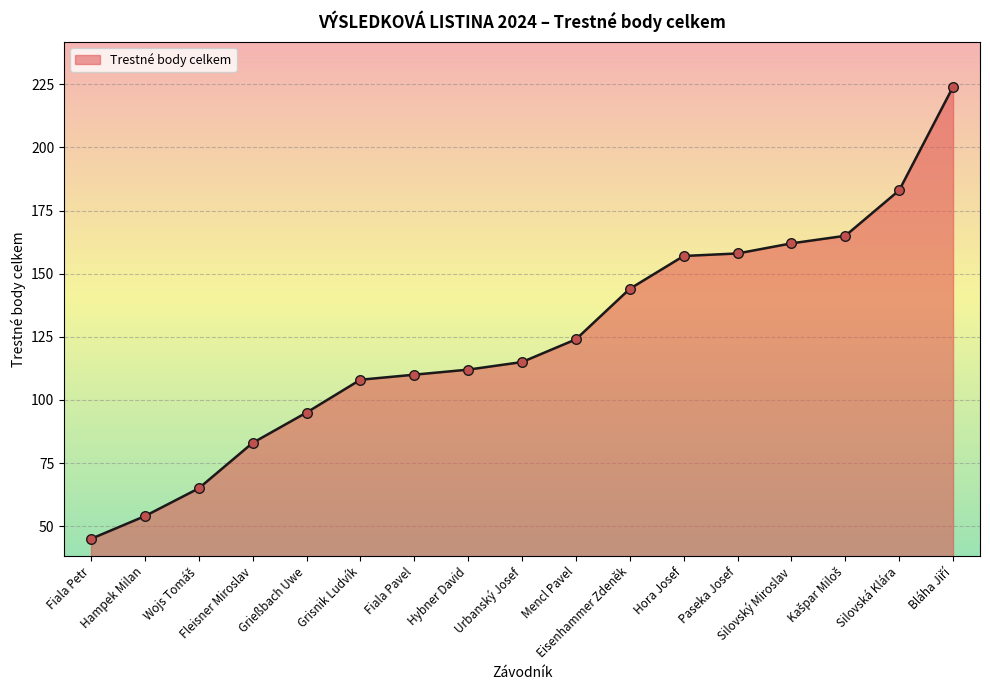

Between Hora Josef and Mencl Pavel, which is larger?

Hora Josef